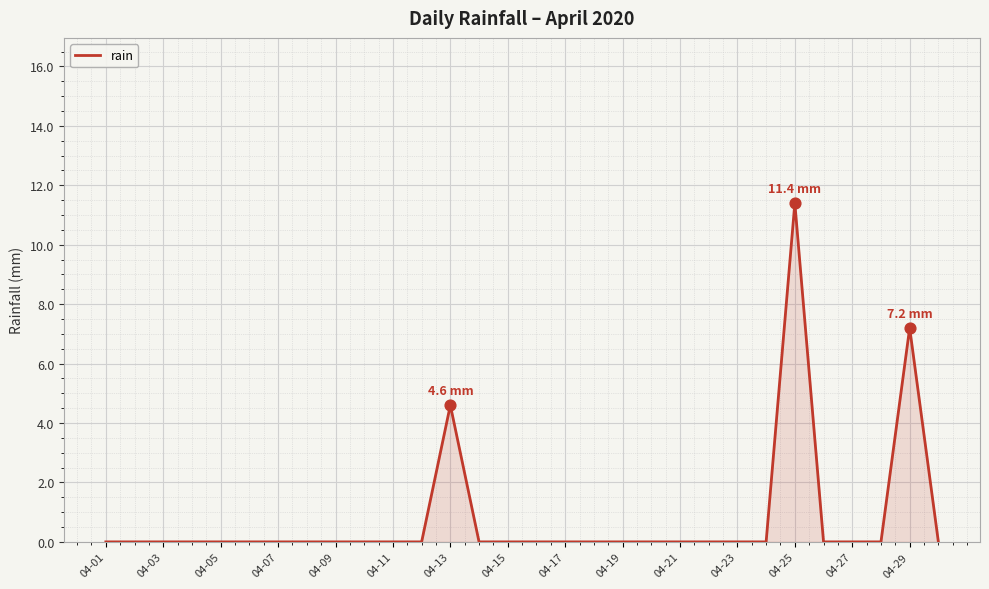

What is the greatest value displayed?

11.4